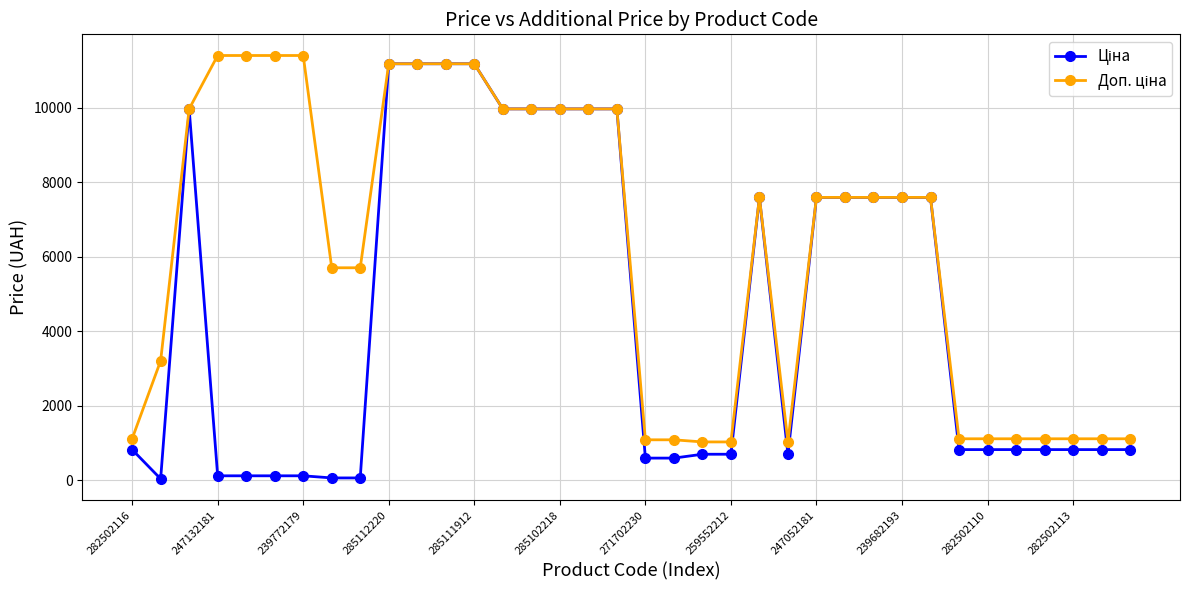

At how many categories does at least one series exceed 2554?

23